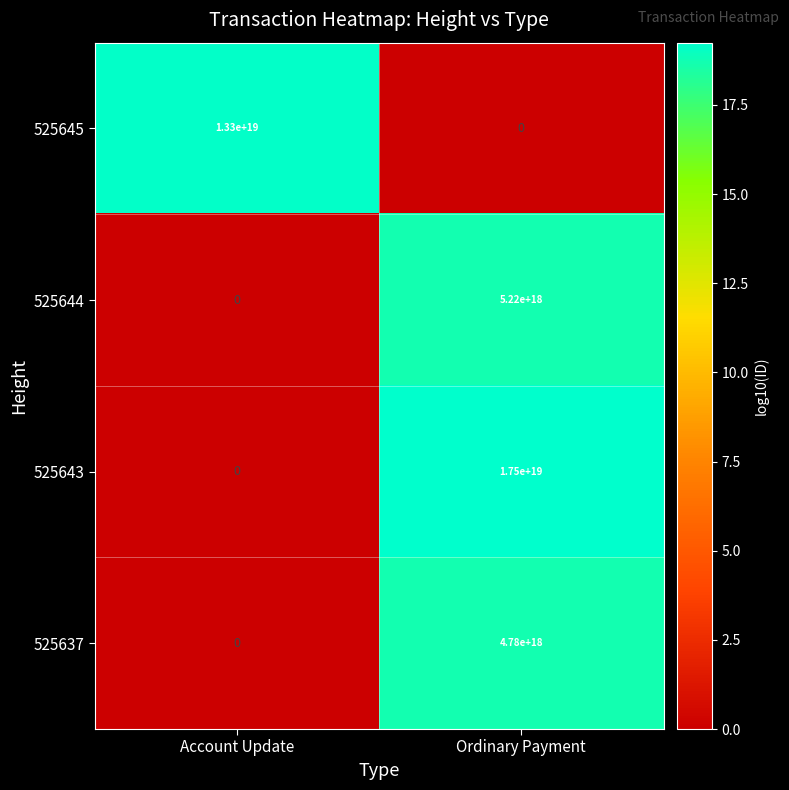

Which series has the largest total across all categories?

525643